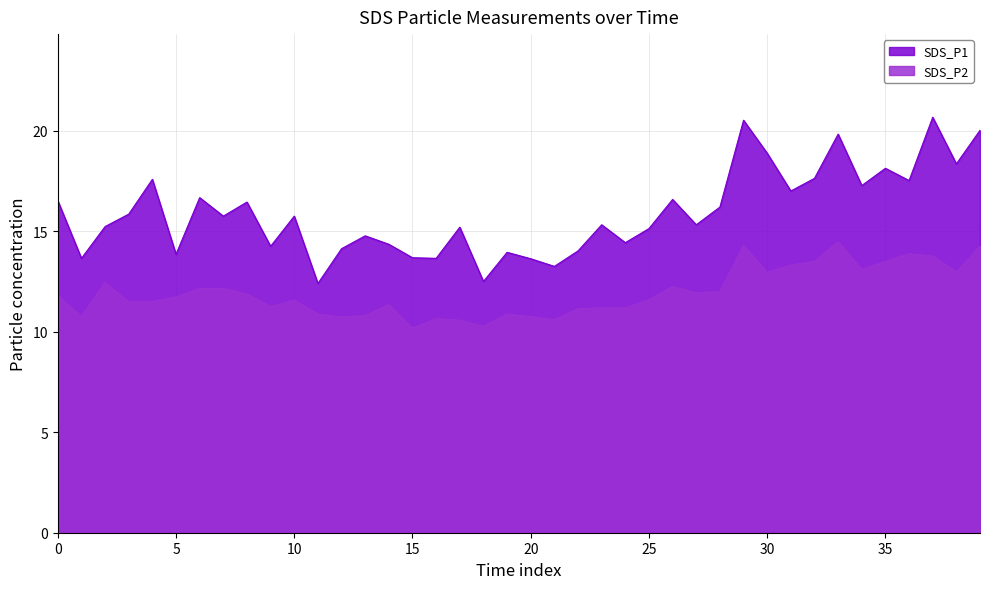

How many distinct data groups are displayed?

2